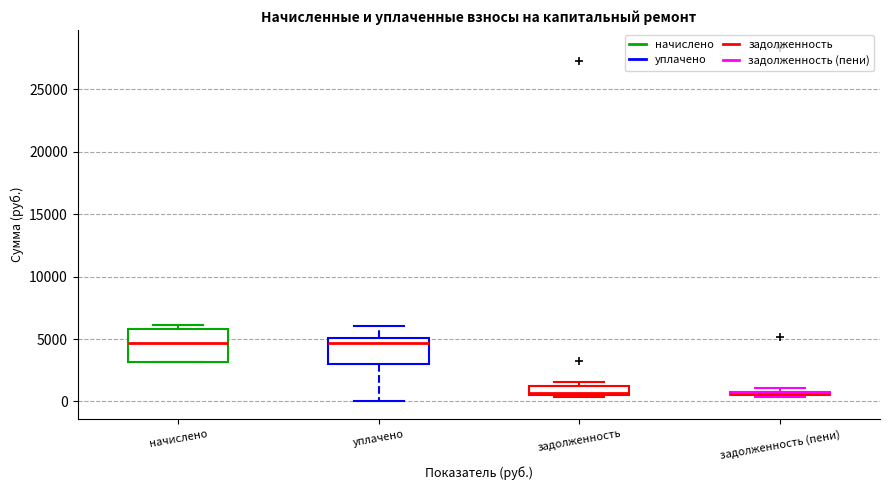

Where is the lower edge of the box for начислено on the y-axis? The values are not printed on the chart, so give them approximately, as read against the axis.

3000